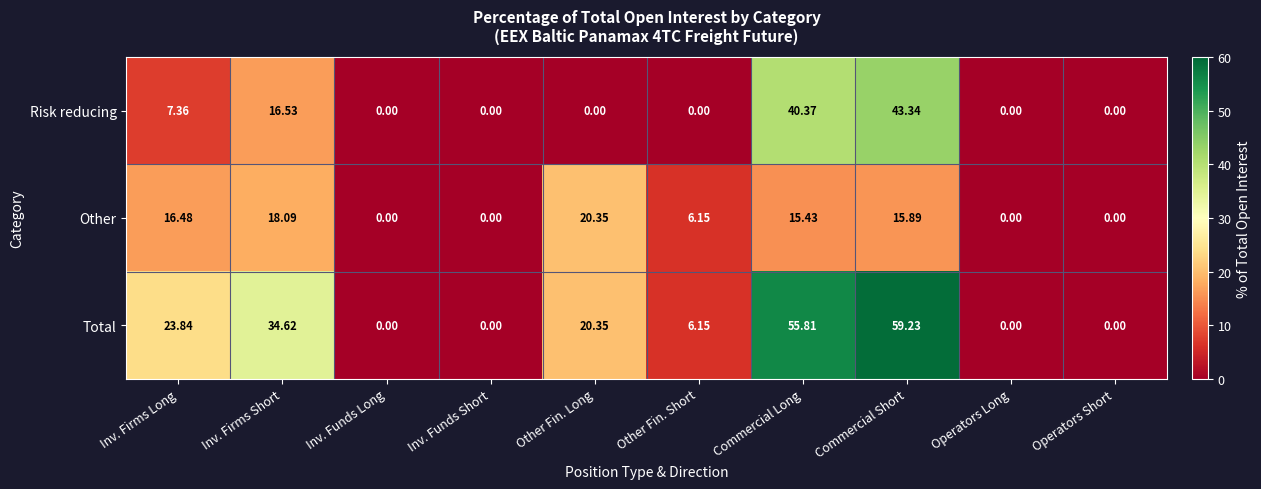

List the series in order of their peak value, highest first.

Total, Risk reducing, Other